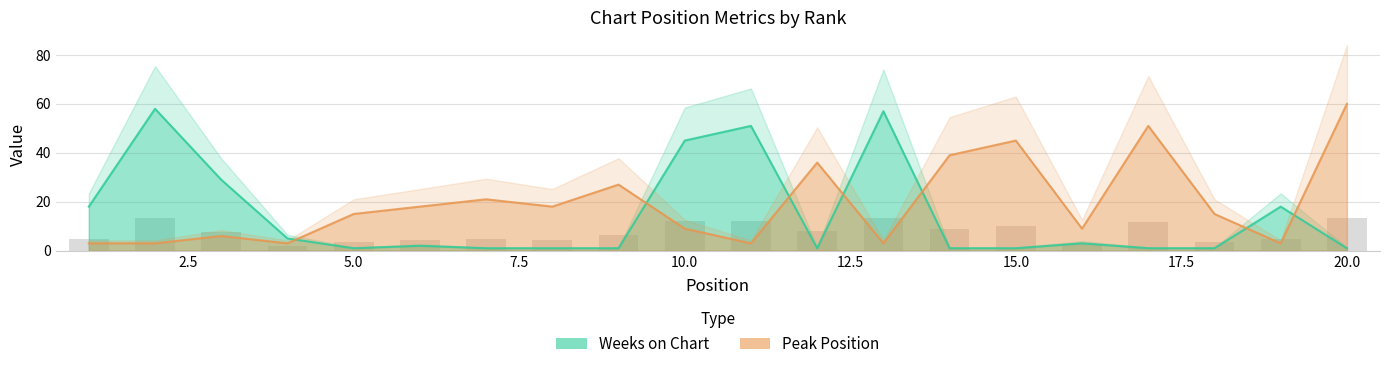

Is it true that Peak Position equals 4 at 13?

False